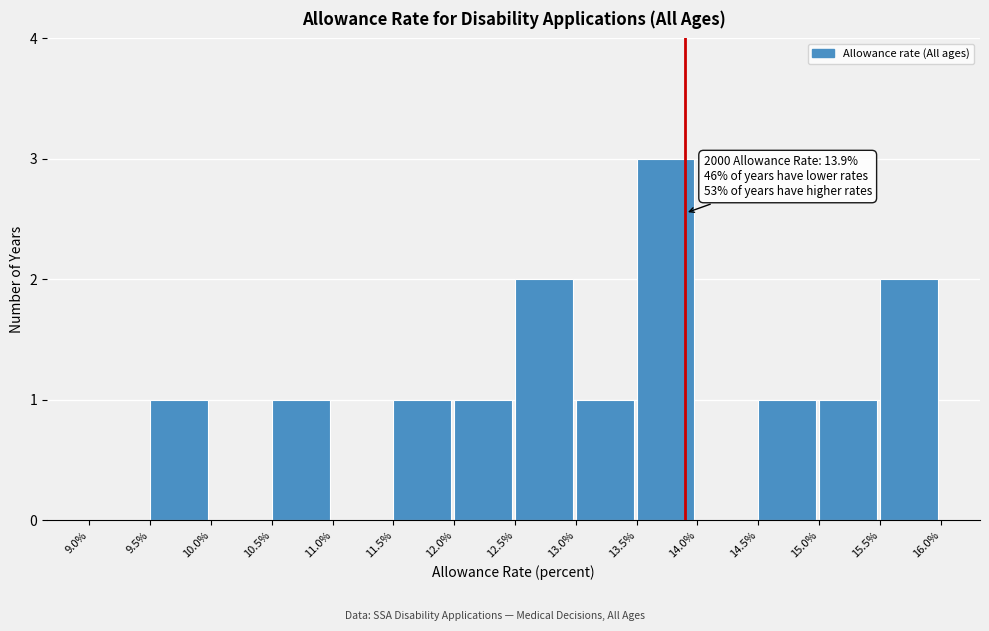

Over which range of the x-axis is the bar tallest?

13.5% to 14.0%